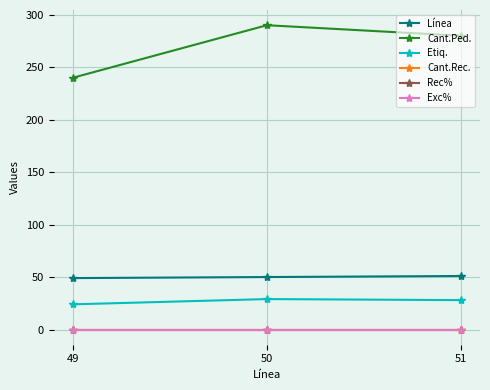

Reading left to right, transcribe all the data shown in this chart.

Línea: 49	50	51
Cant.Ped.: 240	290	280
Etiq.: 24	29	28
Cant.Rec.: 0	0	0
Rec%: 0	0	0
Exc%: 0	0	0